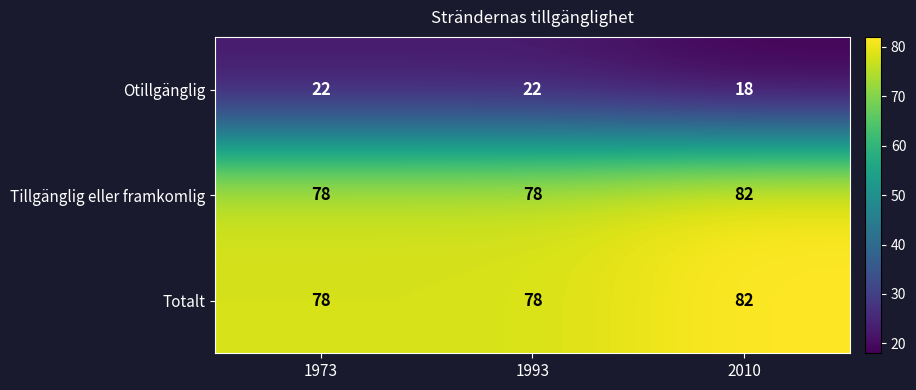

True or false: Otillgänglig has a value of 22 at 1993.

True